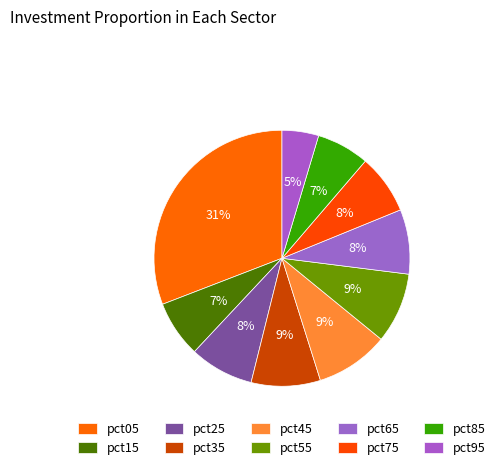

The pct85 slice represents 1% of the pie. True or false?

False